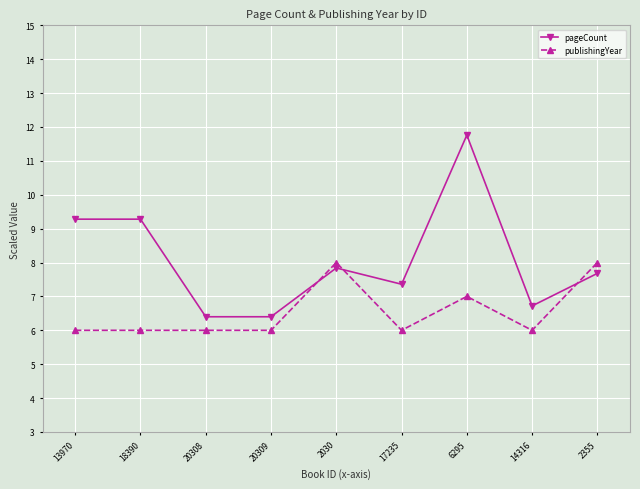

What are all the series names shown in the legend?

pageCount, publishingYear